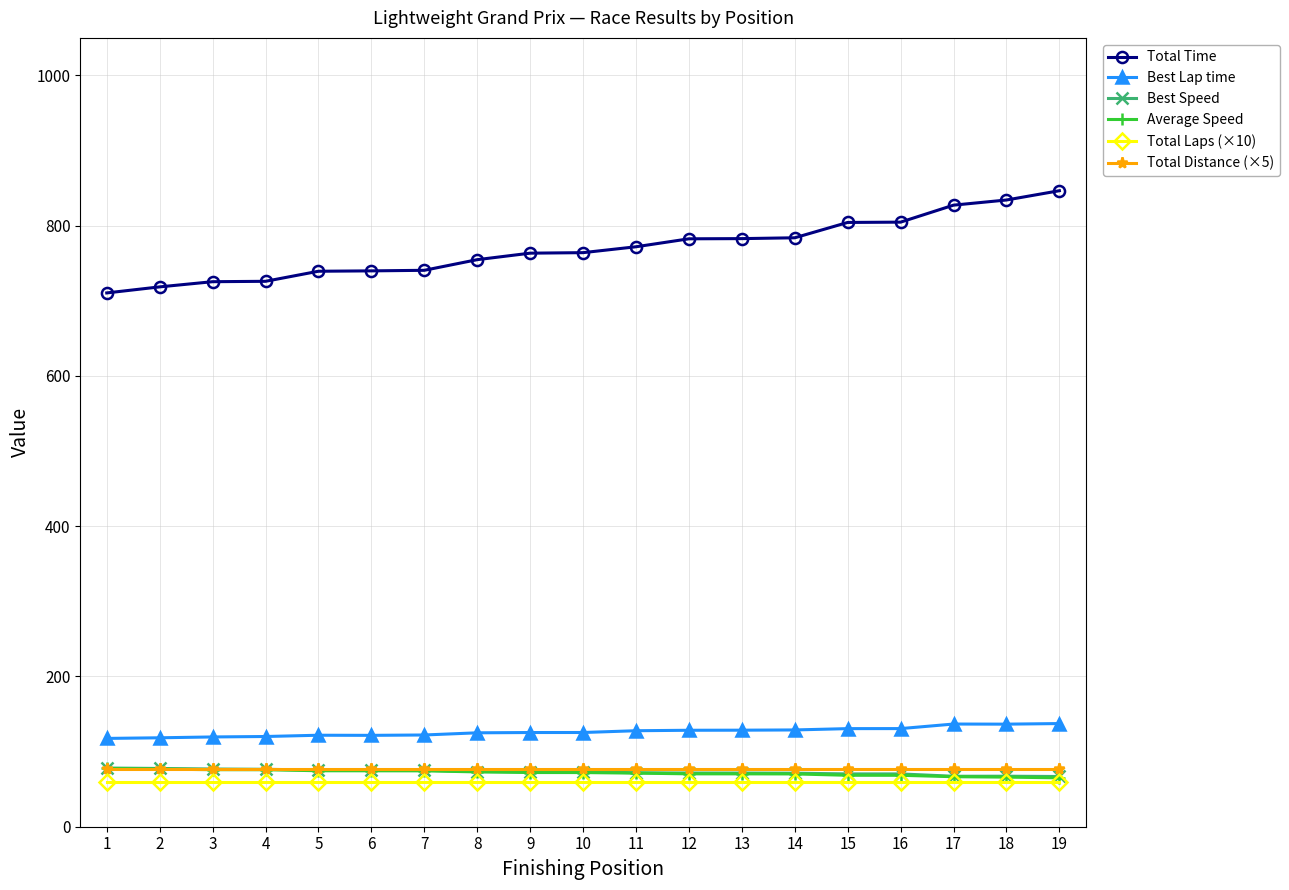

Read the Best Speed value at 15.

70.3